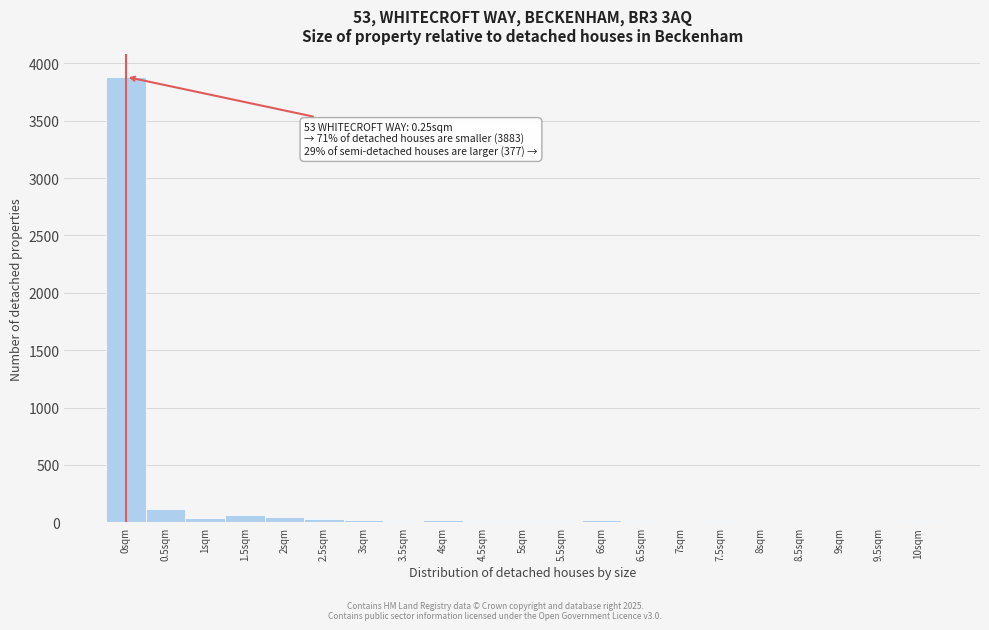

Which category has the highest value across all series?

0sqm